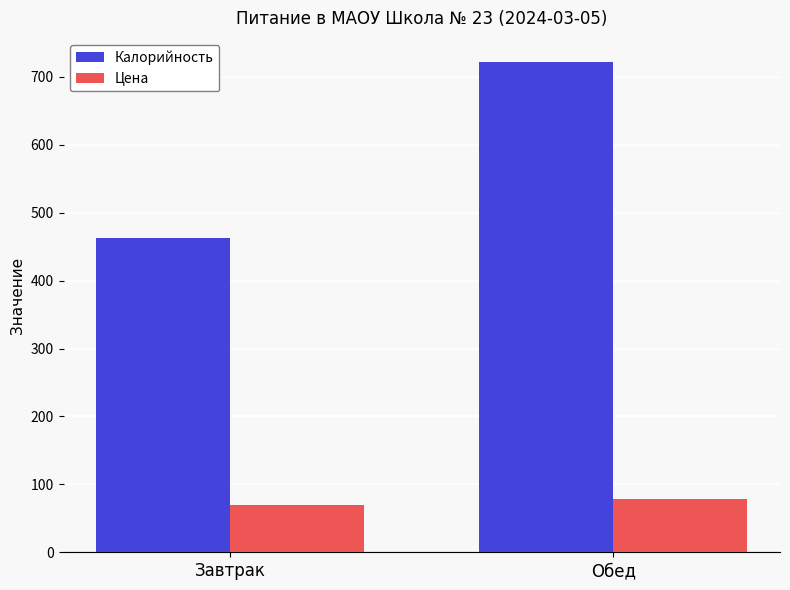

List the series in order of their overall mean, lowest first.

Цена, Калорийность